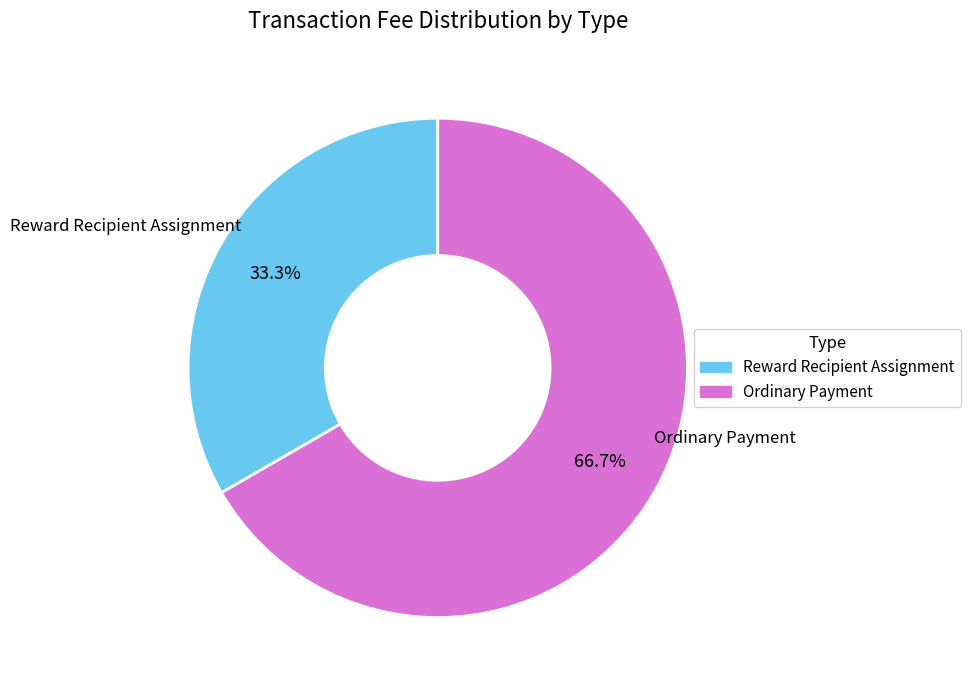

Which slice is the largest?

Ordinary Payment